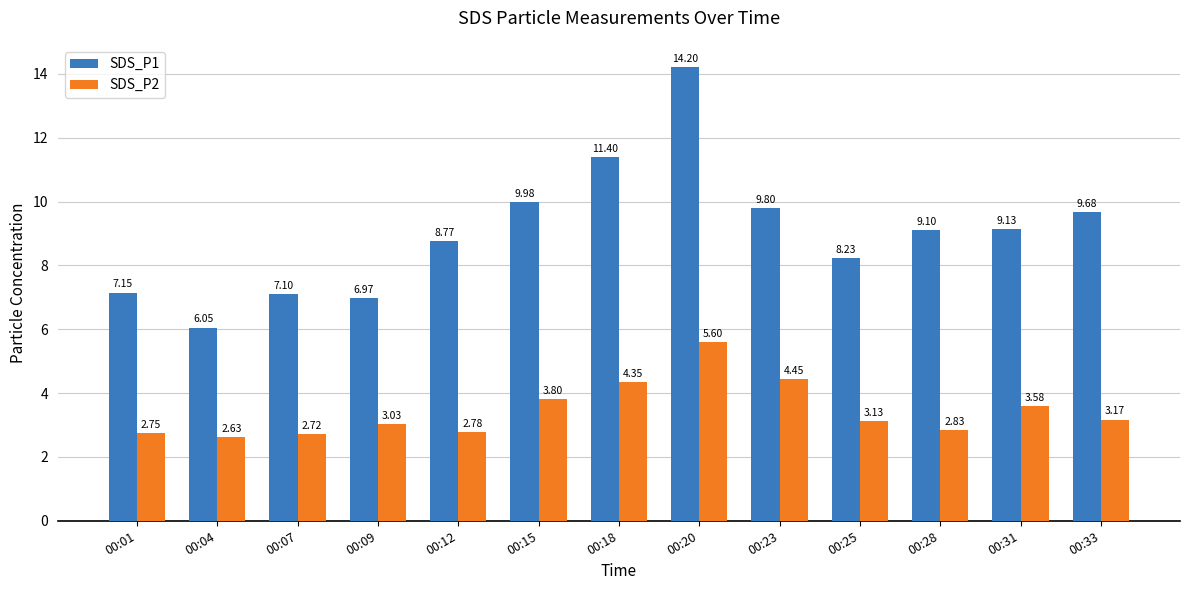

What is the value of the SDS_P1 bar at the 9th from the left?

9.8